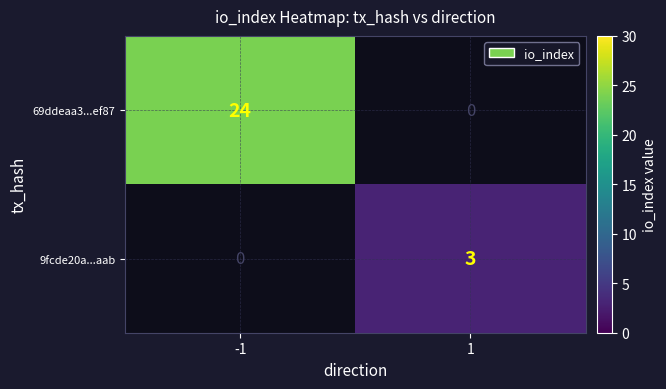

Is it true that 69ddeaa3...ef87 equals 24 at -1?

True